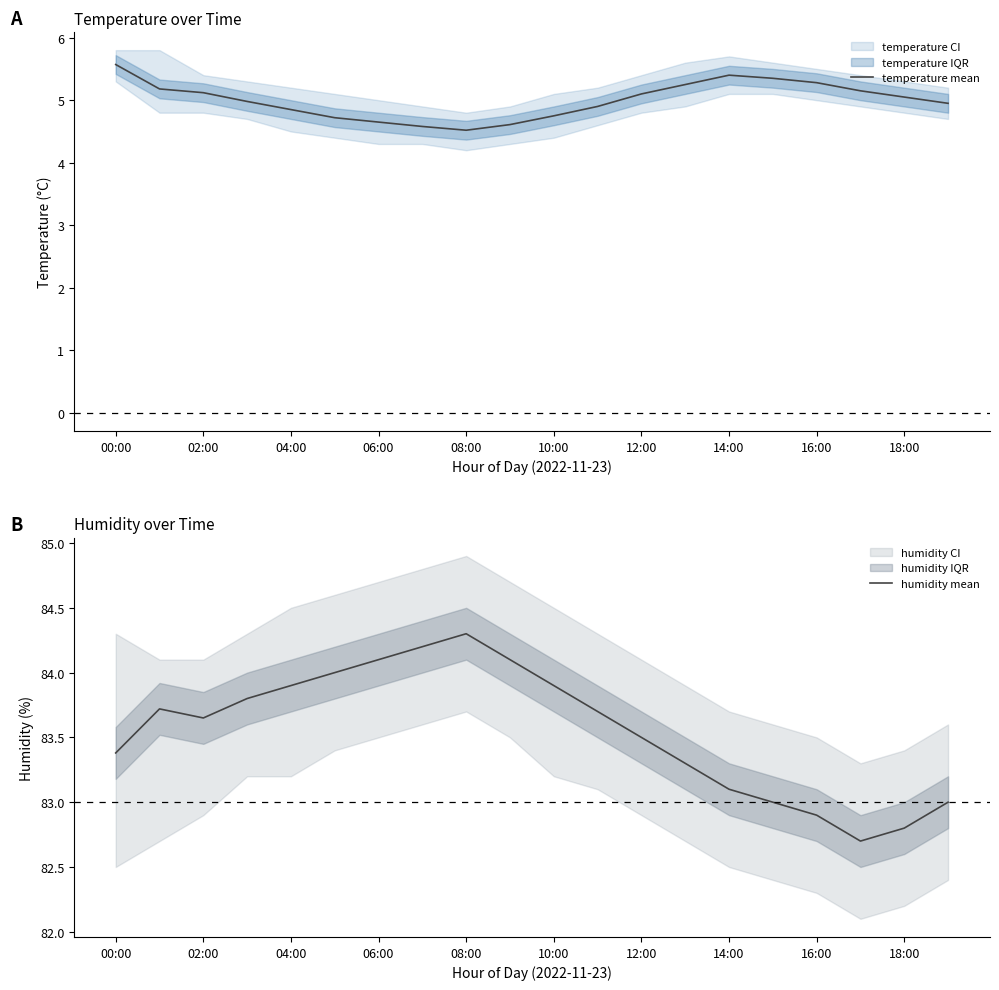

At which category does temperature mean reach its first local valley?

08:00